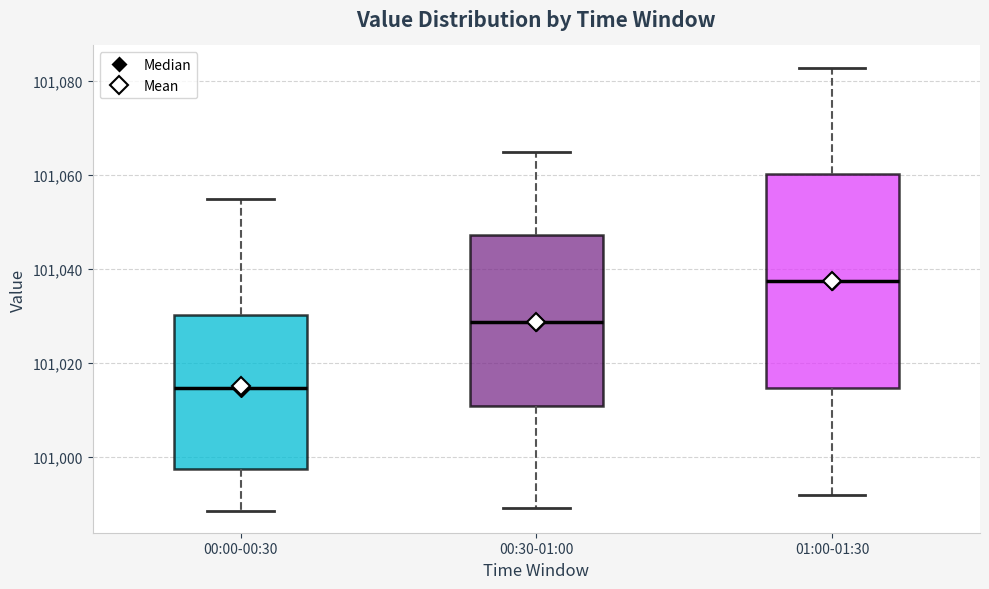

Which box has the lowest median line?

00:00-00:30